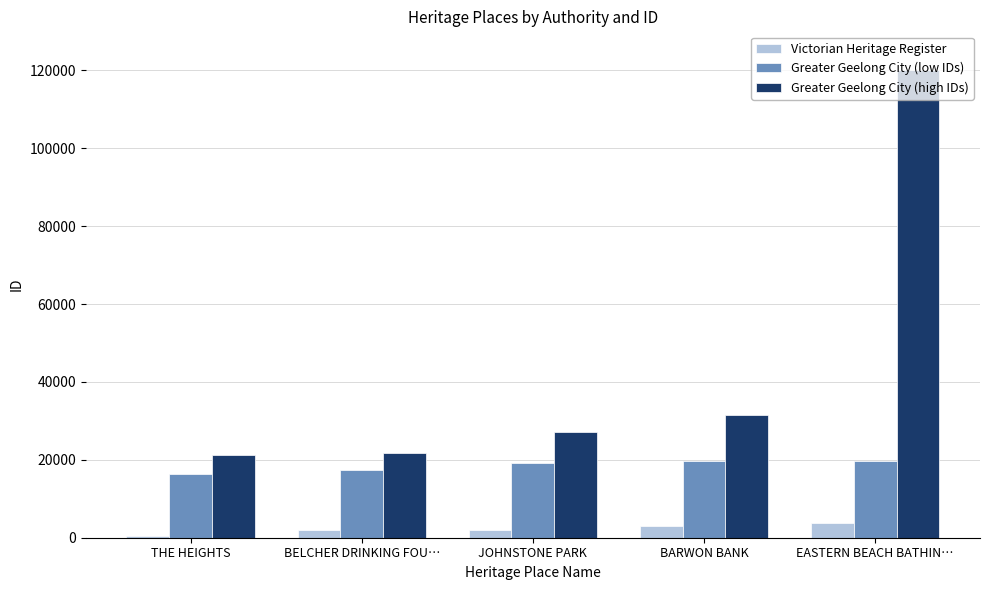

Is it true that Greater Geelong City (low IDs) equals 5911 at EASTERN BEACH BATHIN…?

False